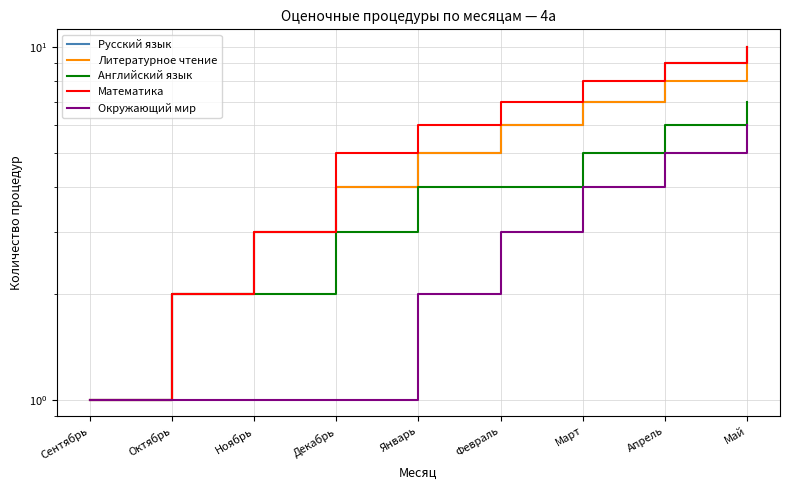

Rank the series at Декабрь from highest to lowest value.

Математика, Русский язык, Литературное чтение, Английский язык, Окружающий мир